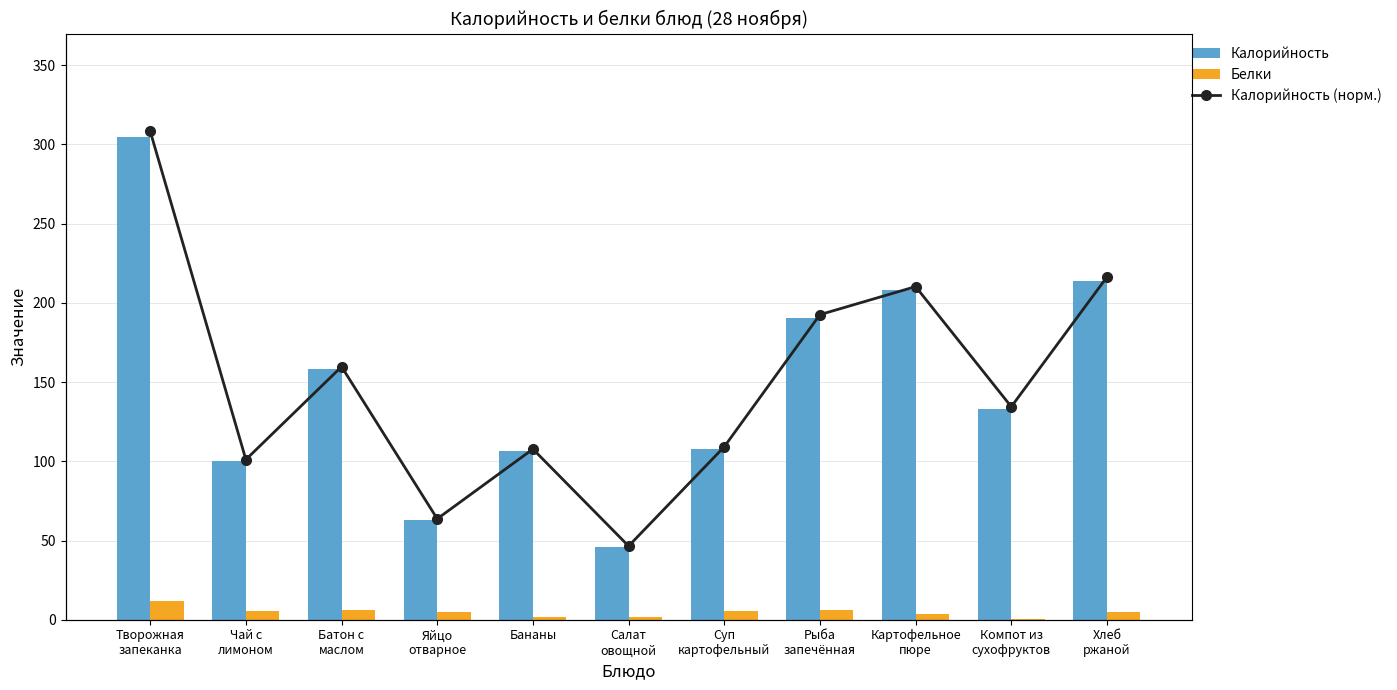

What position from the left is Суп
картофельный?

7